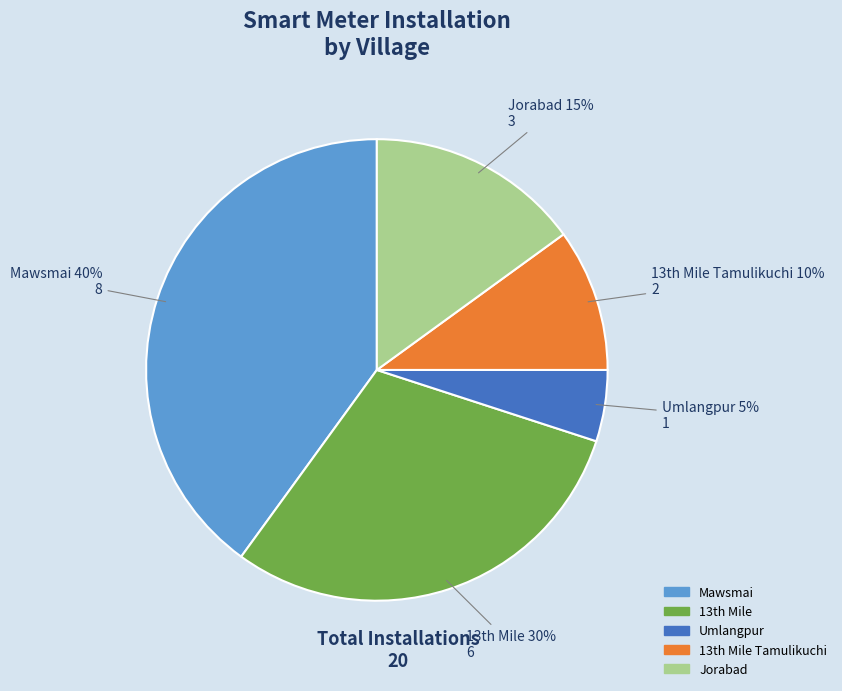

Is there a majority slice in this chart?

No